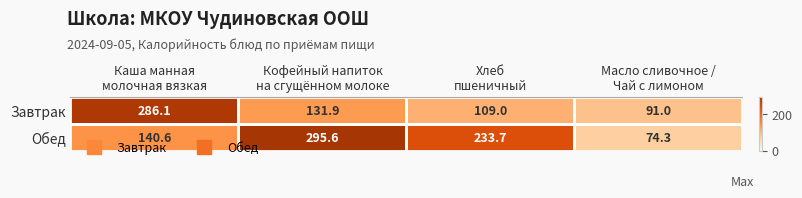

Which series has the largest range (max minus min)?

Обед